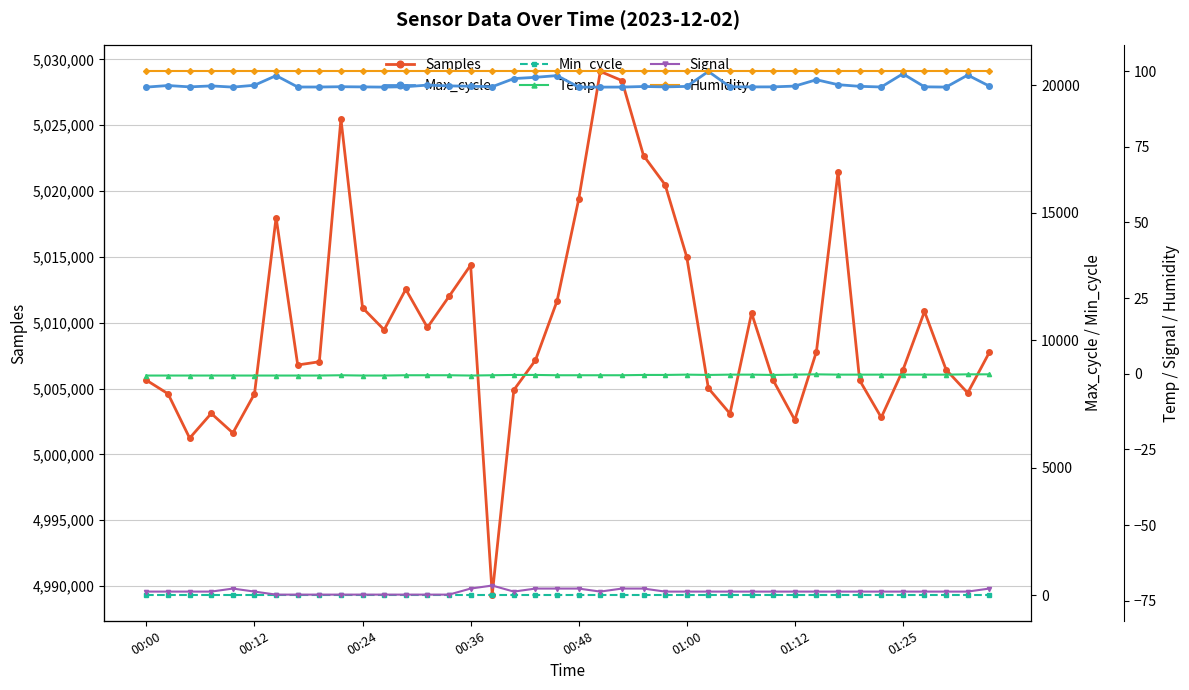

What is the total value across all series at 17?

5025207.5